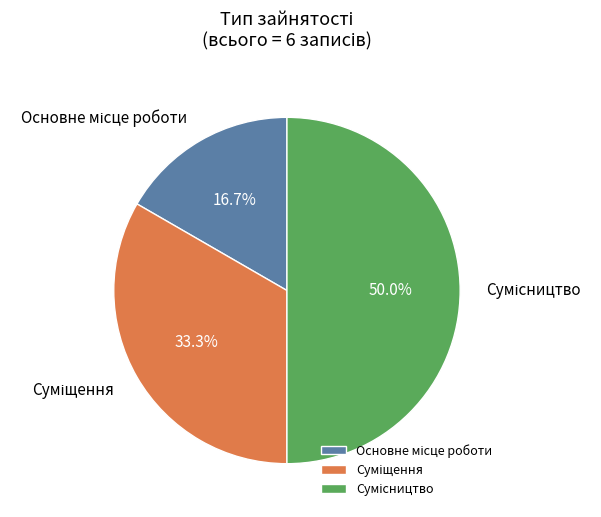

How many segments does this pie chart have?

3